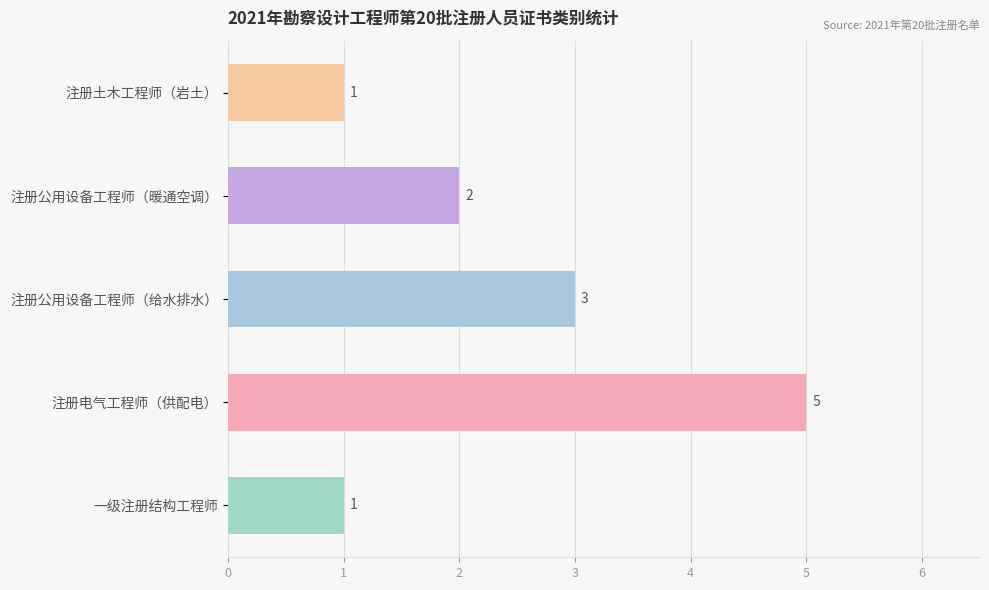

What is the greatest value displayed?

5